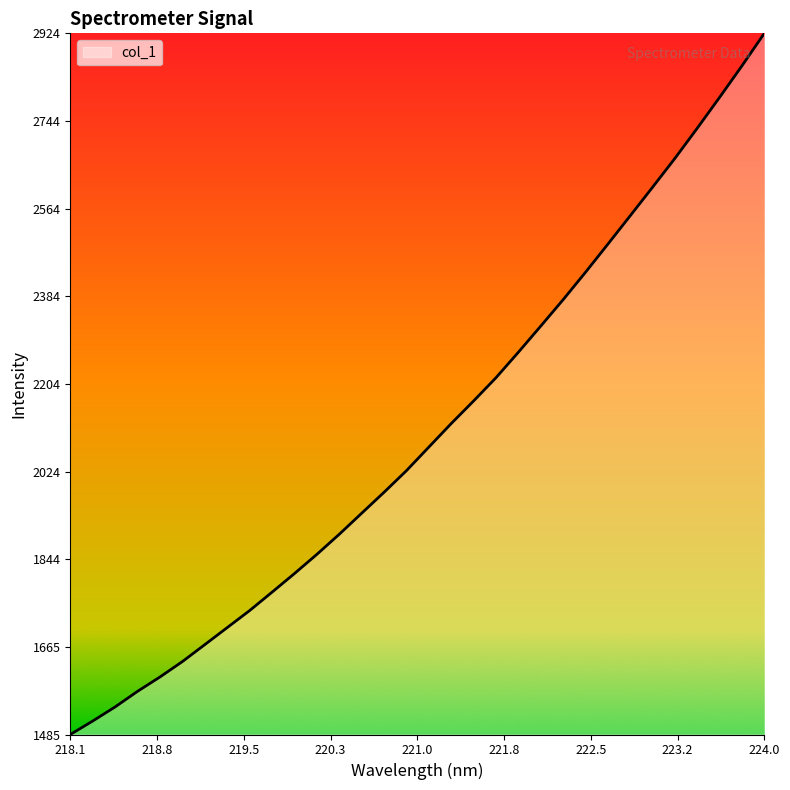

What is the minimum value shown in the chart?

1484.6